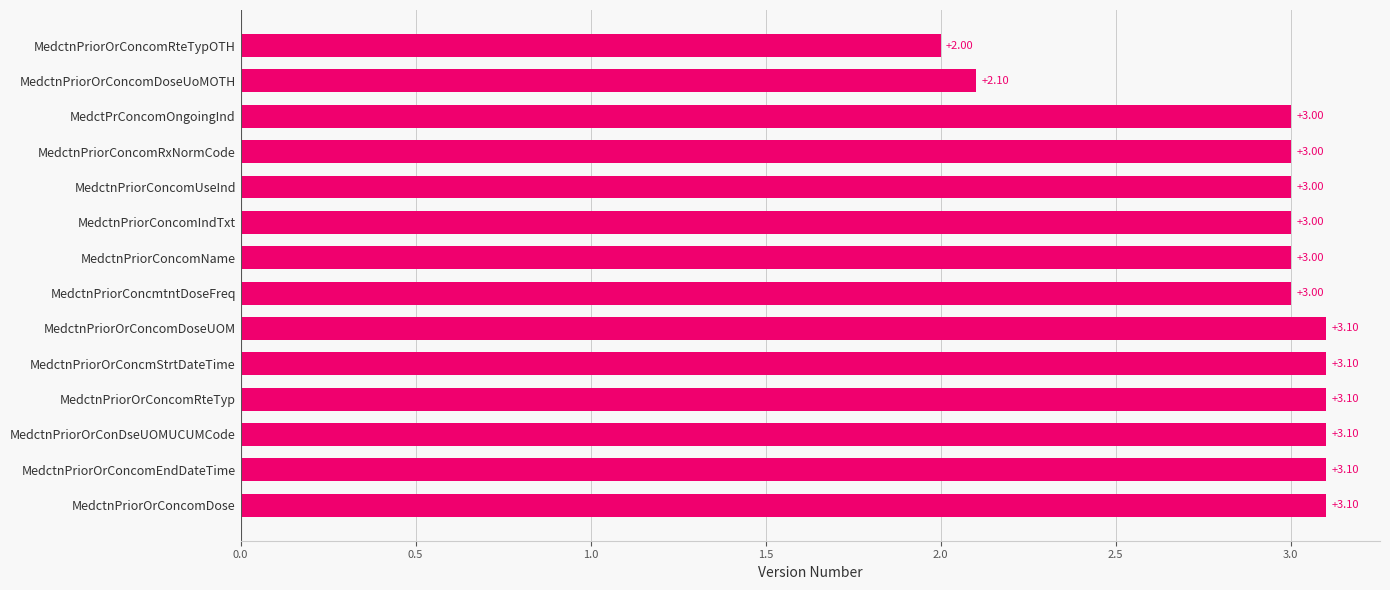

Between MedctnPriorOrConcmStrtDateTime and MedctnPriorConcomIndTxt, which is larger?

MedctnPriorOrConcmStrtDateTime